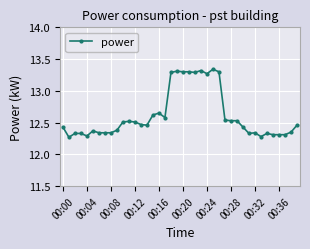

What is the value of the 16th point from the left?

12.6